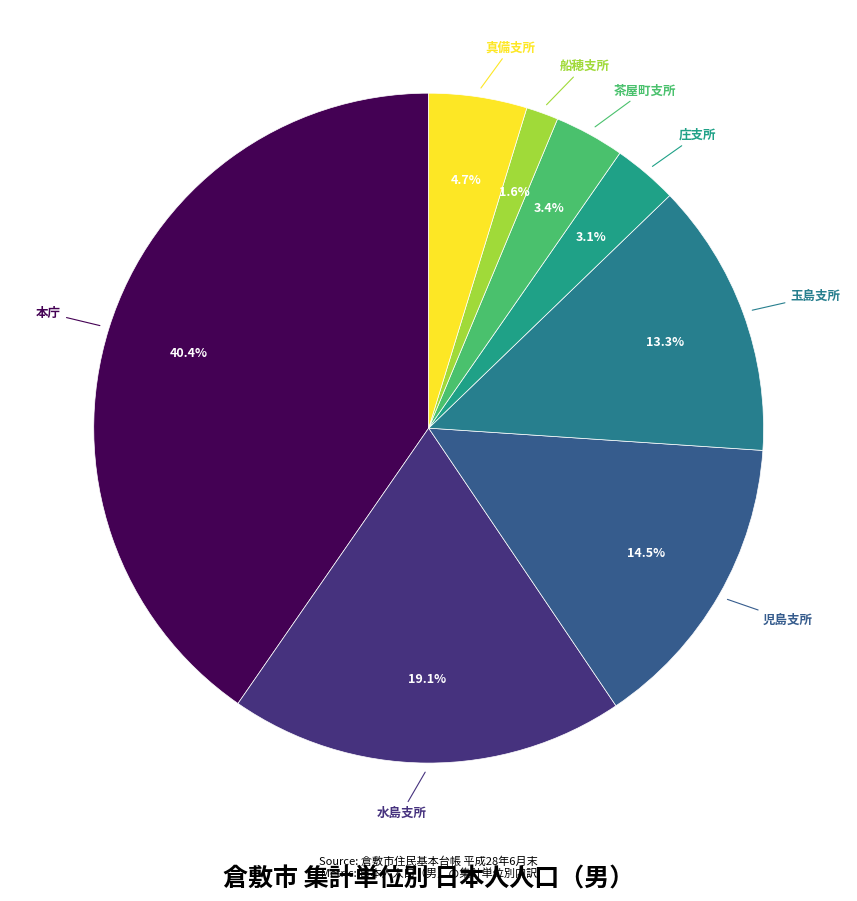

Rank the categories by value from highest to lowest.

本庁, 水島支所, 児島支所, 玉島支所, 真備支所, 茶屋町支所, 庄支所, 船穂支所